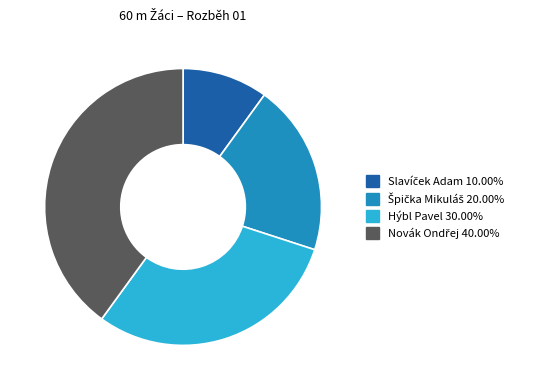

Does any single category account for the majority?

No